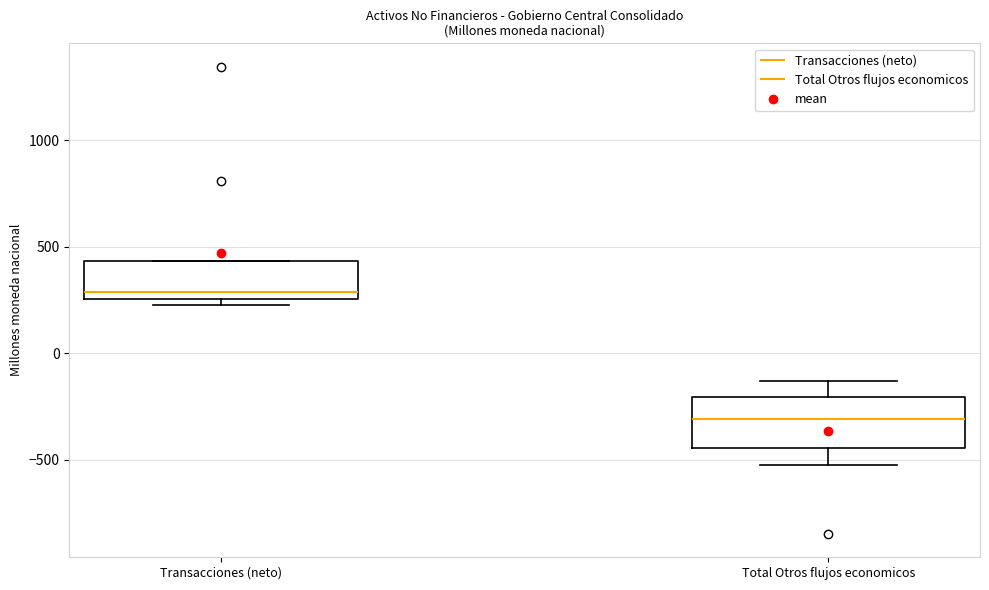

Which box has the lowest median line?

Total Otros flujos economicos